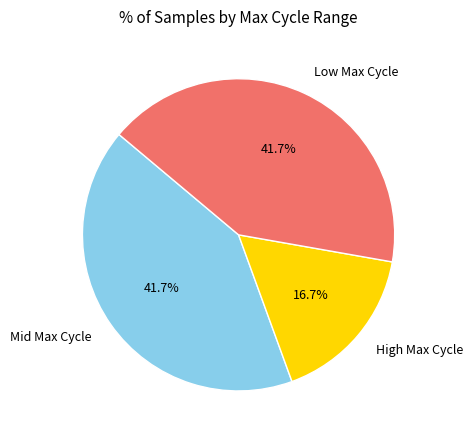

Do Low Max Cycle and Mid Max Cycle together represent more than half of the pie?

Yes